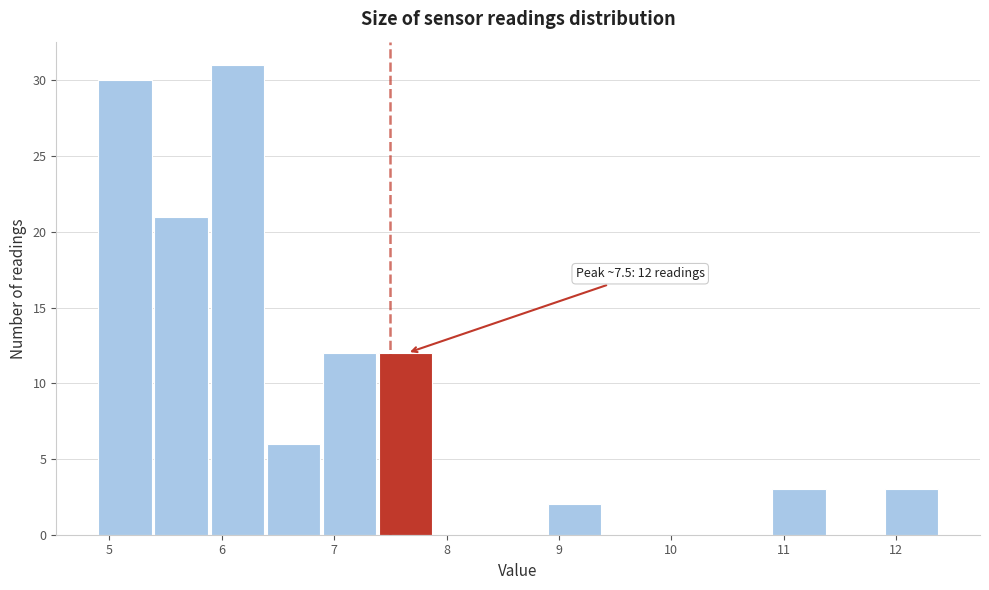

Which range on the x-axis has the tallest bar?

5.9 to 6.4